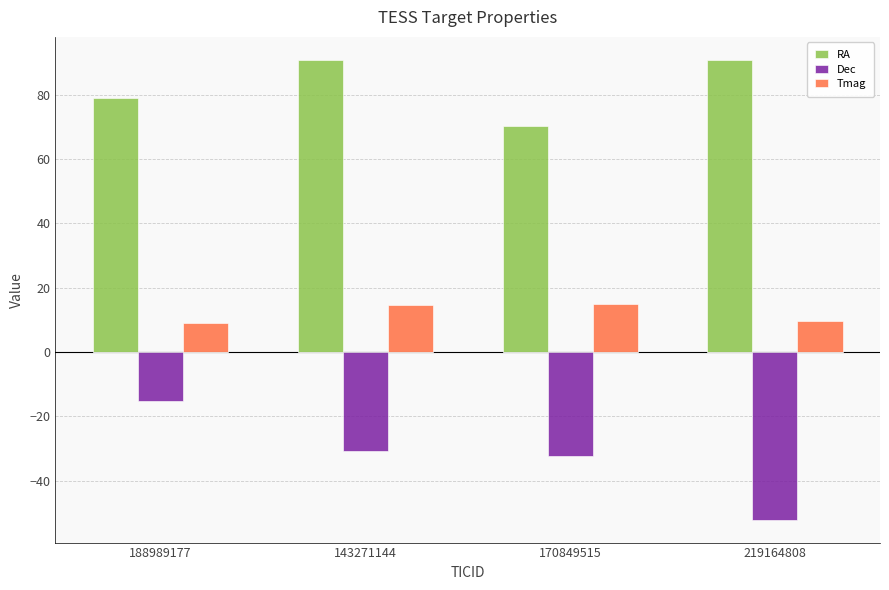

At which label does Dec reach its minimum?

188989177